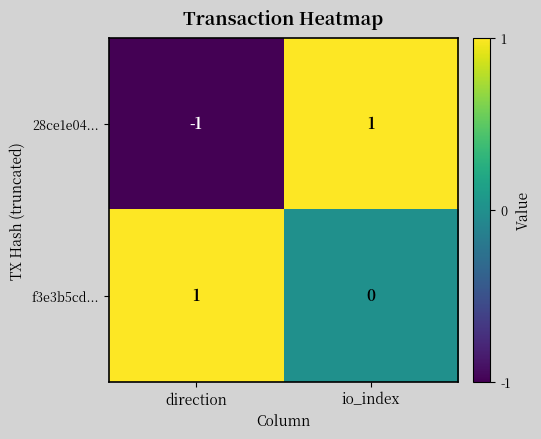

Reading left to right, transcribe all the data shown in this chart.

28ce1e04...: direction=-1	io_index=1
f3e3b5cd...: direction=1	io_index=0